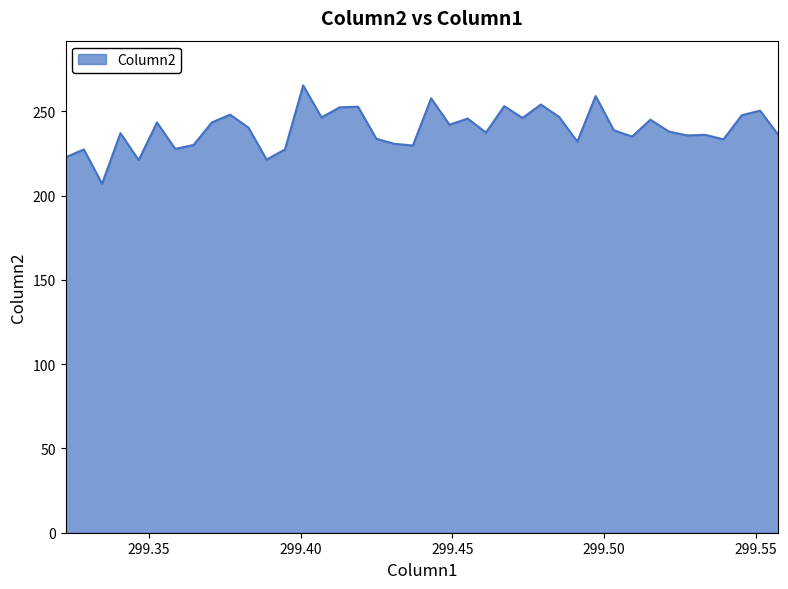

What is the smallest value displayed?

207.0